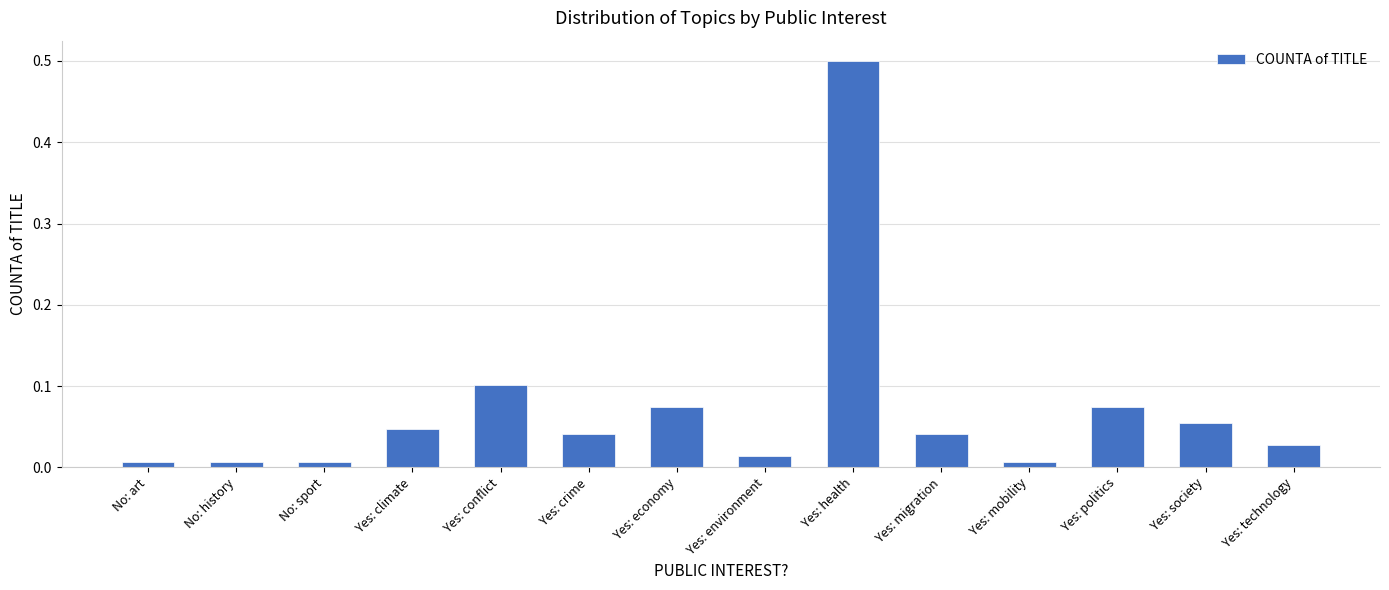

What is the difference between the maximum and minimum values?

0.5